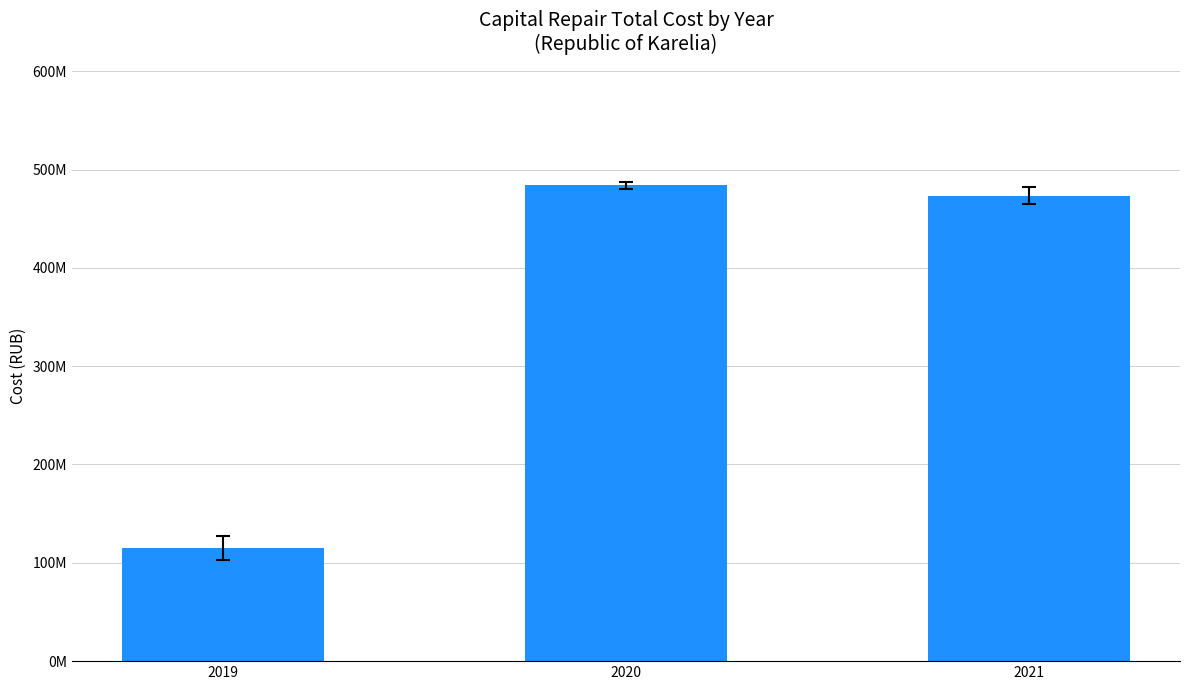

Are the bars horizontal?

No